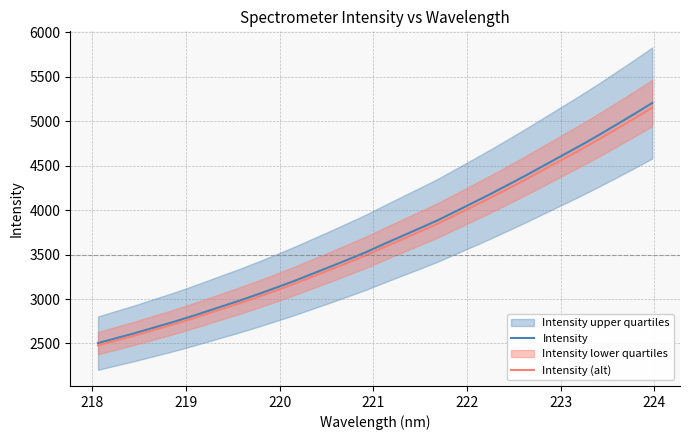

What is the highest value of the Intensity (alt) series?

5154.3